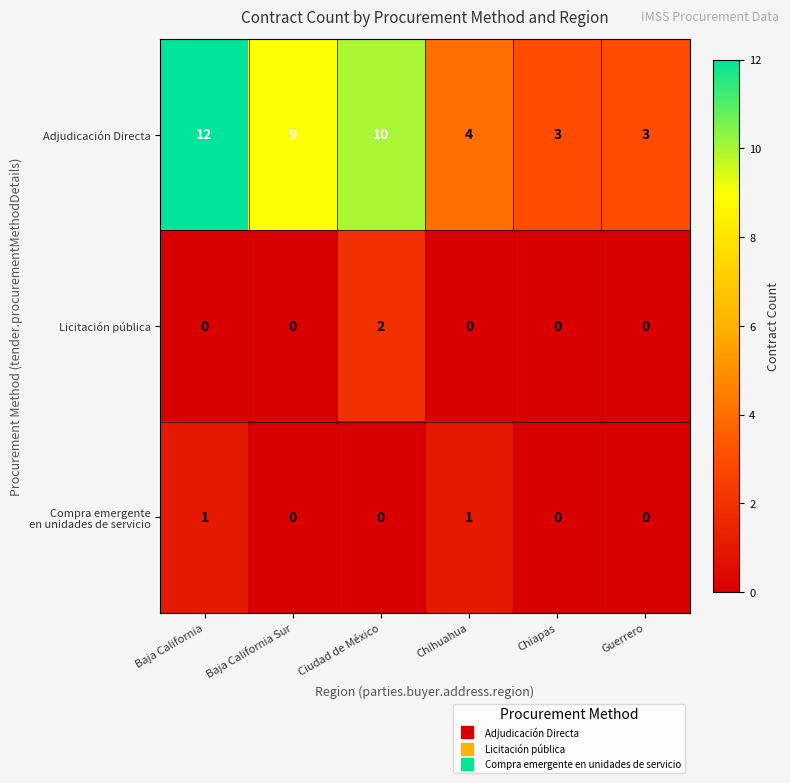

Count the number of categories in the chart.

6